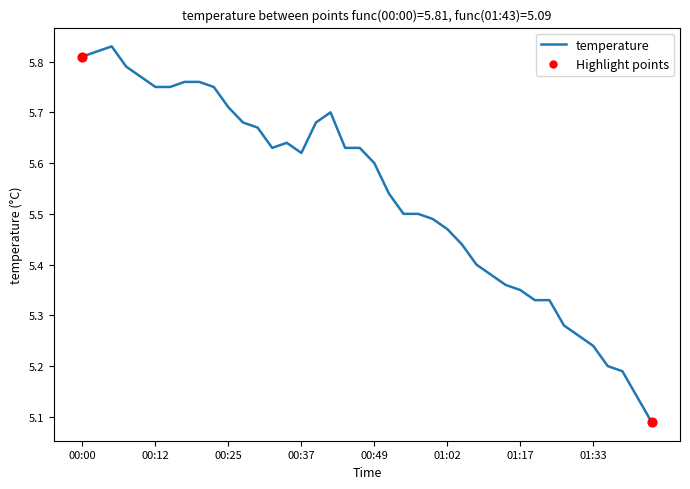

How many lines are shown in the chart?

1